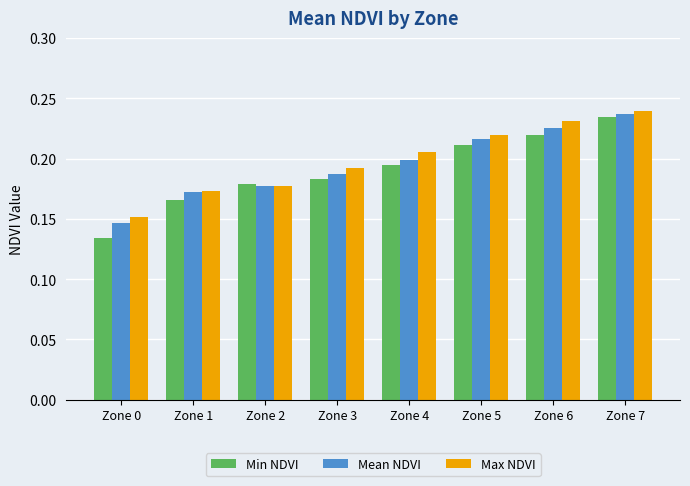

Count the number of data series in this chart.

3